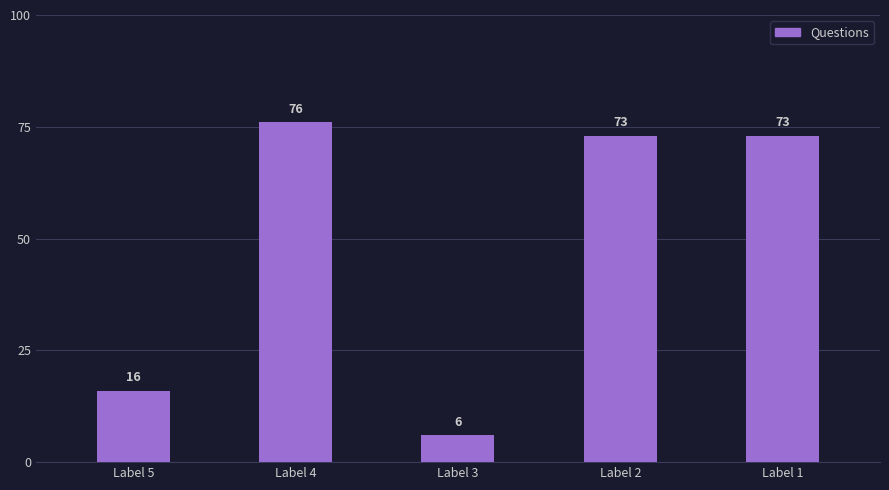

Is it true that the value at Label 3 is 8?

False